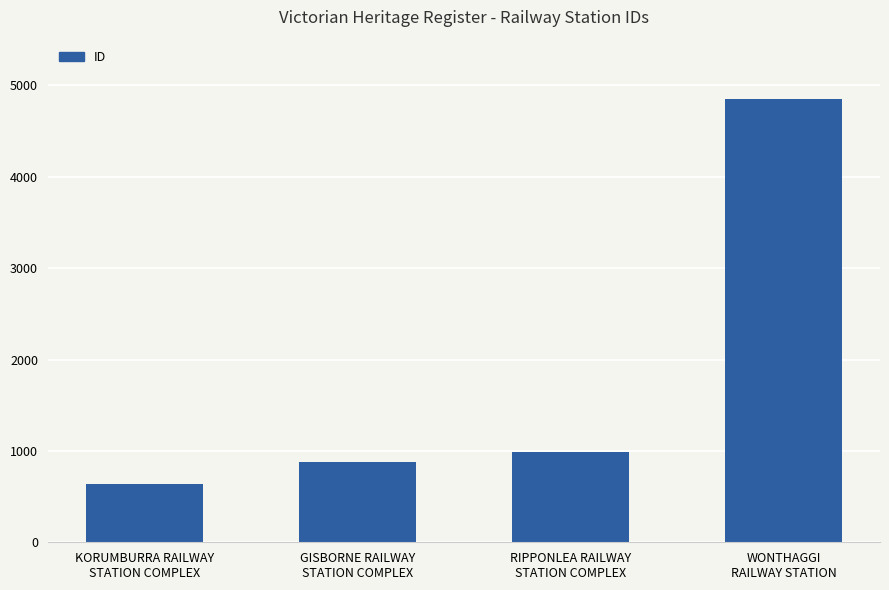

The value at GISBORNE RAILWAY
STATION COMPLEX is 526. True or false?

False